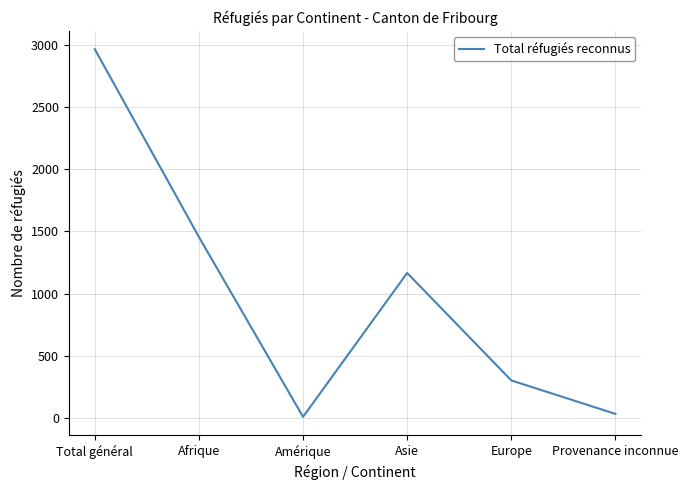

Count the number of categories in the chart.

6